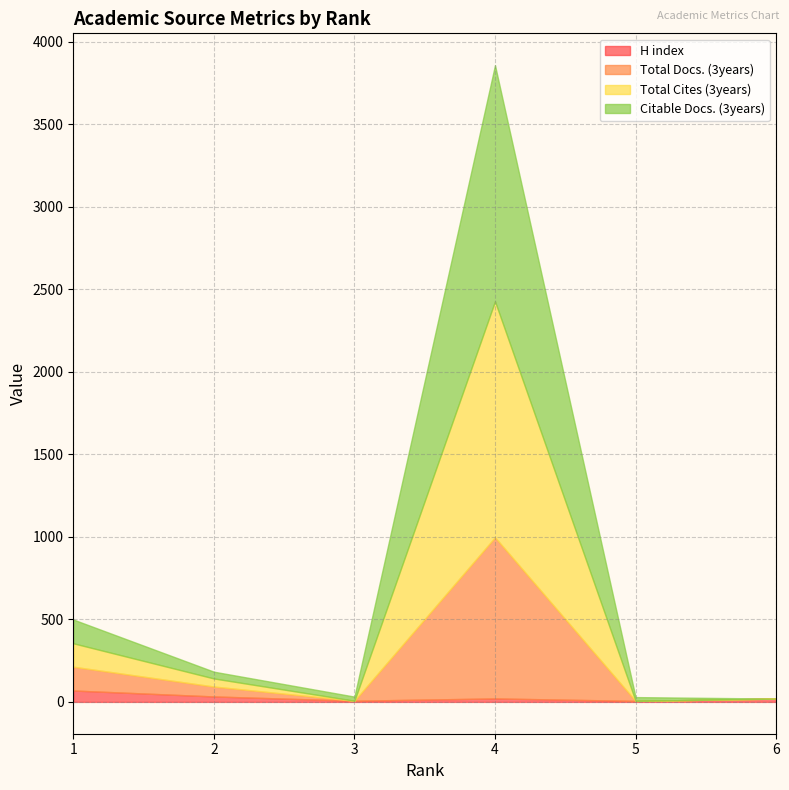

Reading left to right, list all the values displayed in this chart.

H index: 1=69	2=33	3=7	4=21	5=6	6=20
Total Docs. (3years): 1=144	2=60	3=0	4=976	5=0	6=0
Total Cites (3years): 1=142	2=49	3=0	4=1430	5=0	6=0
Citable Docs. (3years): 1=144	2=41	3=25	4=1430	5=23	6=0